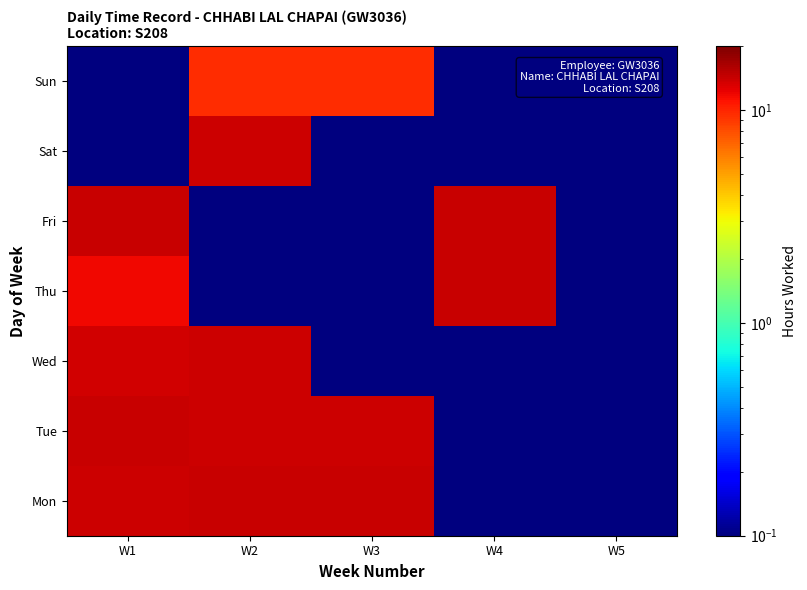

Between W1 and W5, which series saw the biggest shift?

Fri